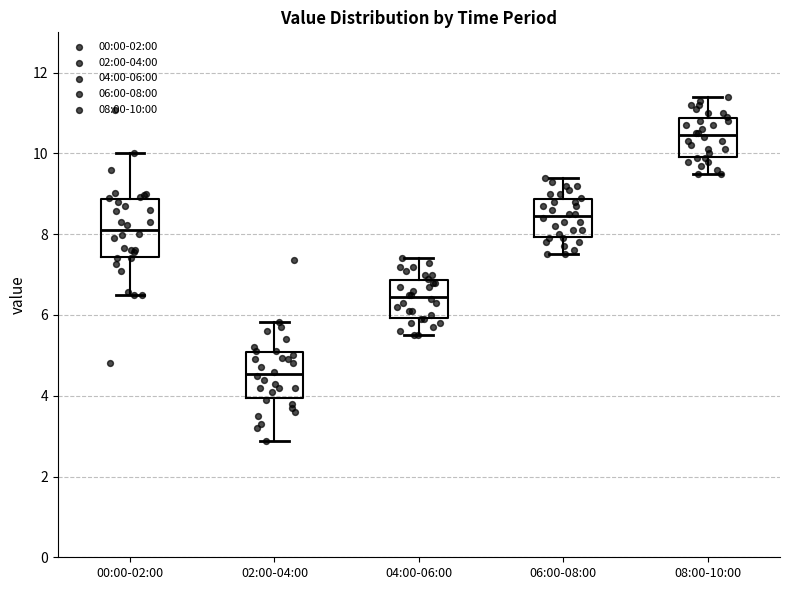

Reading left to right, transcribe this box plot: for each box, give where its median line is, the range the box spans, and where its two whiskers end, as read against the y-axis. The values are not printed on the chart, so give them approximately, as read against the axis.

00:00-02:00: median 8.2, box 7.4 to 8.8, whiskers 6.6 to 10.0
02:00-04:00: median 4.6, box 4.0 to 5.0, whiskers 2.8 to 5.8
04:00-06:00: median 6.4, box 6.0 to 6.8, whiskers 5.6 to 7.4
06:00-08:00: median 8.4, box 8.0 to 8.8, whiskers 7.6 to 9.4
08:00-10:00: median 10.4, box 10.0 to 10.8, whiskers 9.6 to 11.4